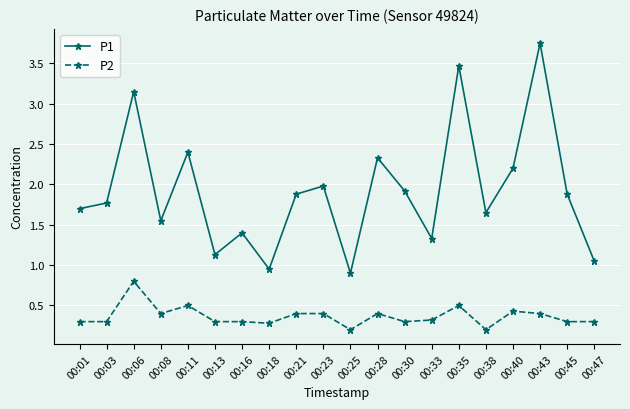

What is the difference between the maximum and second lowest values in the P2 series?

0.6